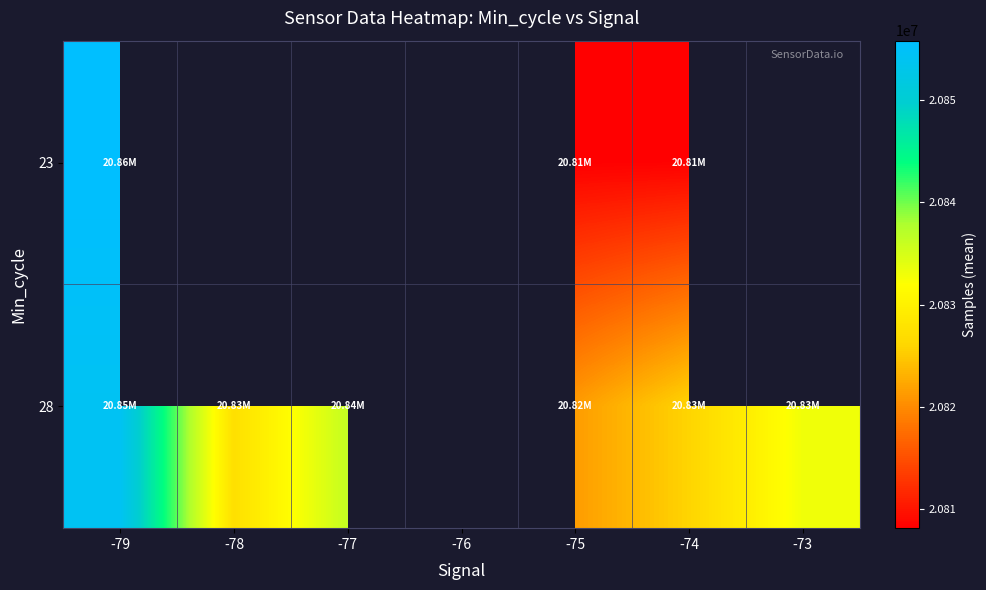

Which series changed the most between -79 and -78?

28